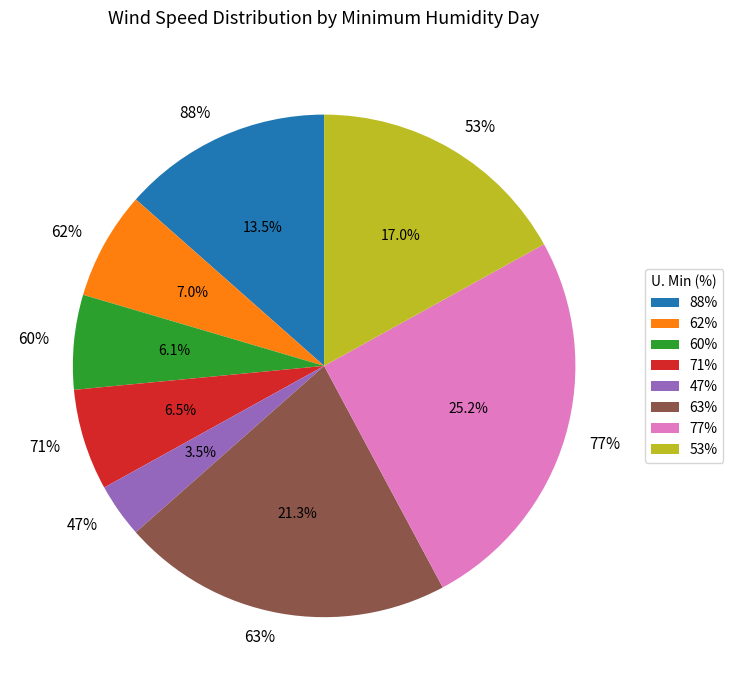

Which slice is the smallest?

47%